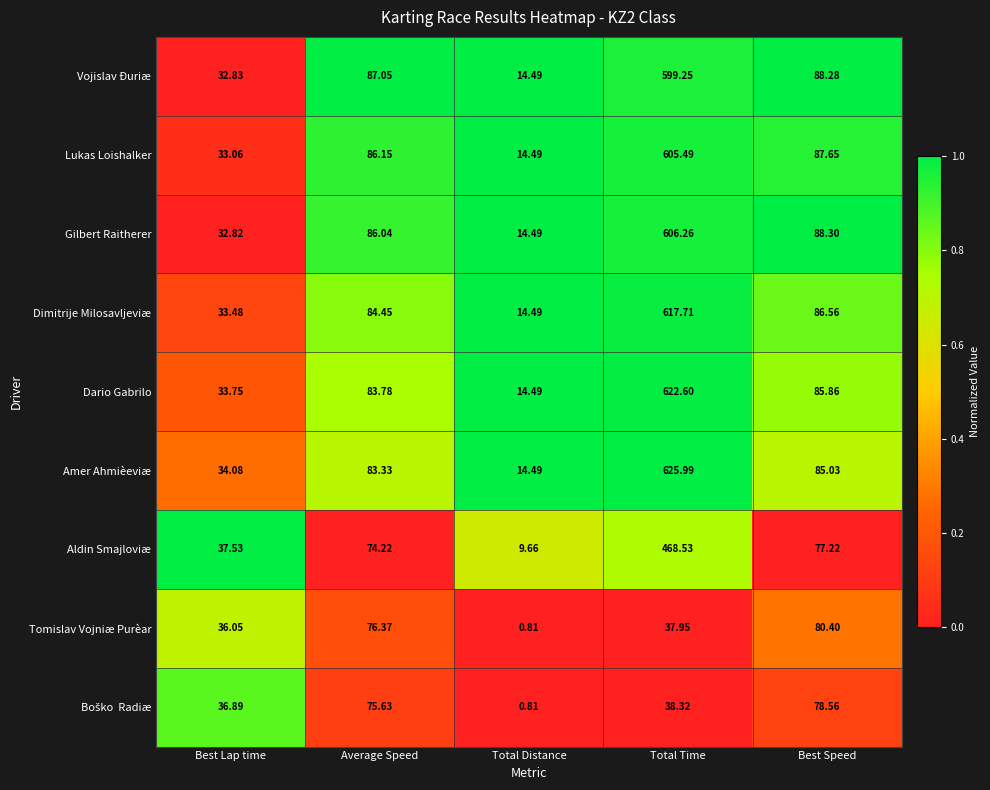

At which category is the sum across all series the highest?

Total Time